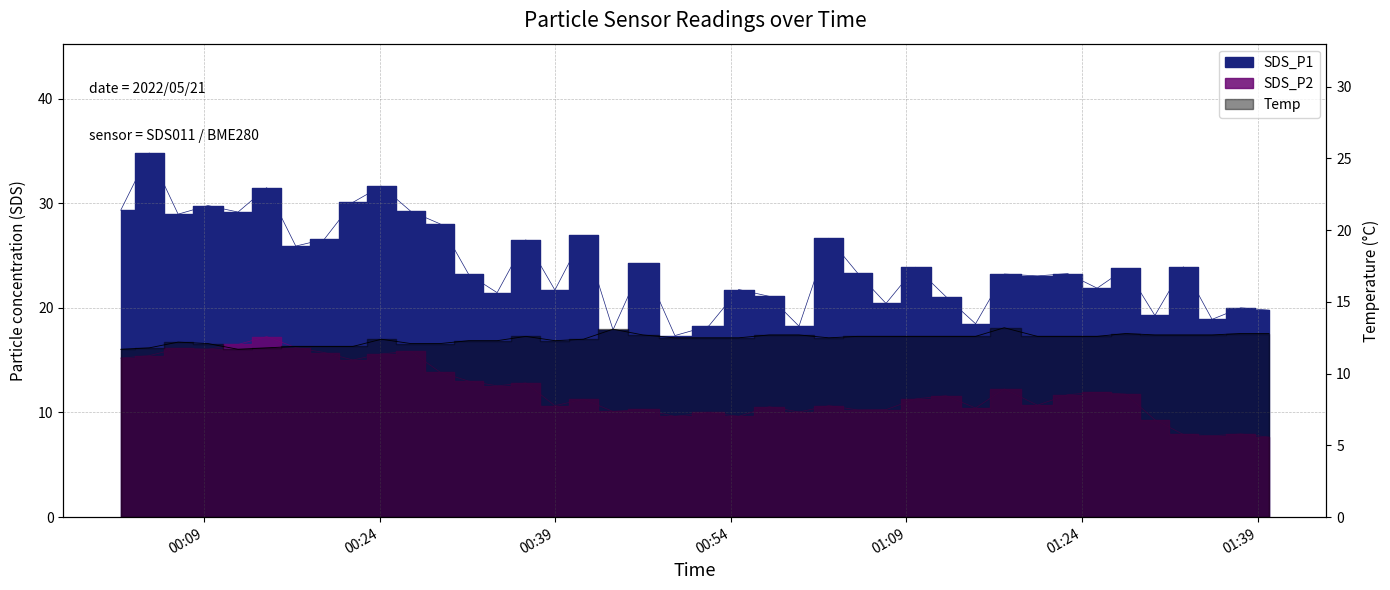

What is the sum of all SDS_P1 values?

964.4